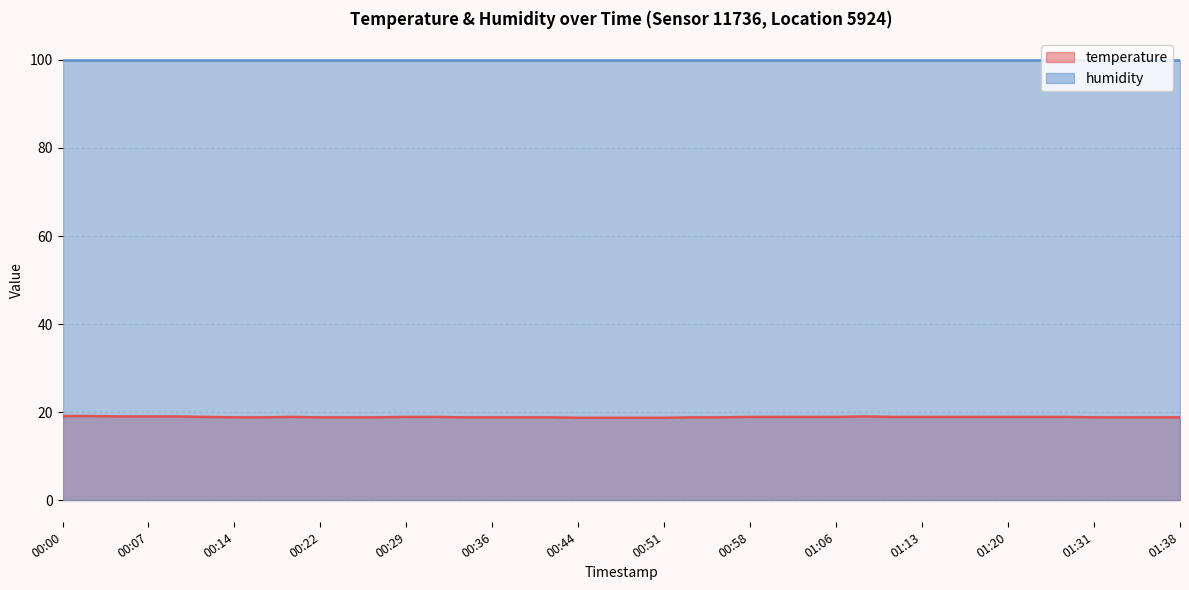

Rank the categories by value from highest to lowest.

00:00, 00:02, 00:05, 00:07, 00:09, 01:08, 00:12, 00:19, 00:29, 00:31, 00:58, 01:01, 01:03, 01:06, 01:10, 01:13, 01:15, 01:18, 01:20, 01:23, 01:28, 00:14, 00:17, 00:22, 00:24, 00:27, 00:34, 00:36, 00:39, 00:41, 00:53, 00:56, 01:31, 01:33, 01:36, 01:38, 00:44, 00:46, 00:48, 00:51